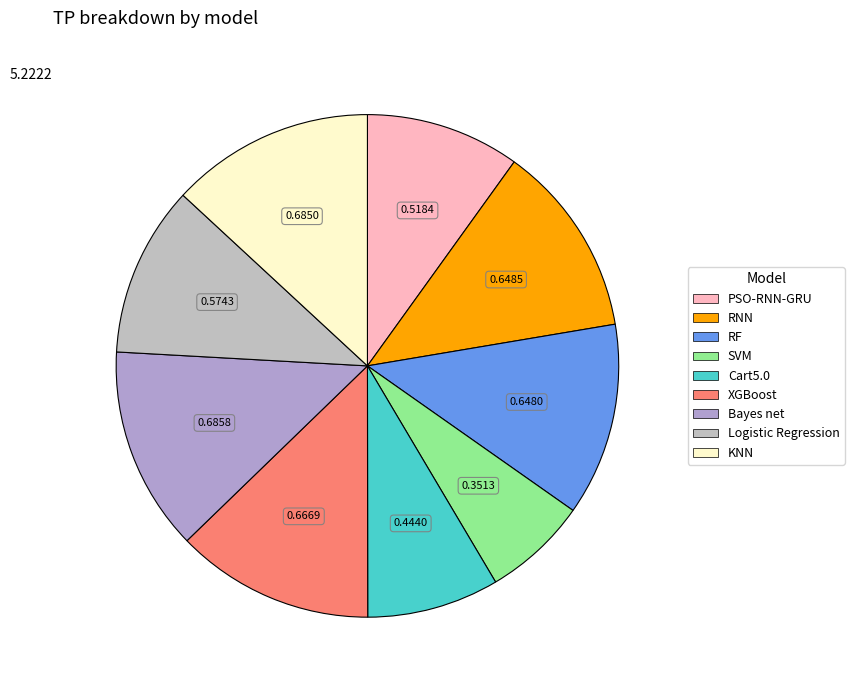

What is the change in value from RF to Logistic Regression?

-0.1